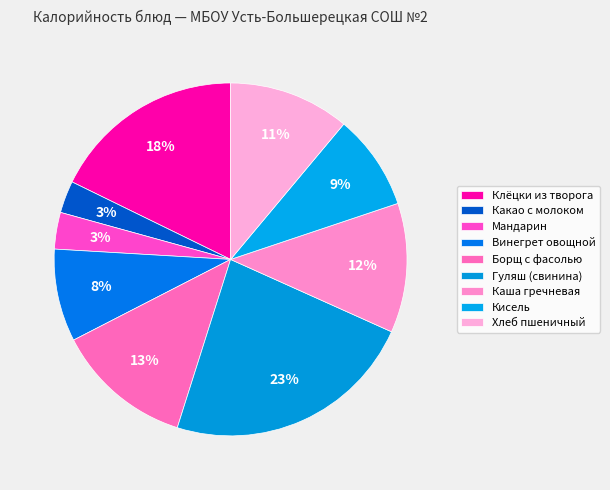

What is the total percentage of Гуляш (свинина) and Винегрет овощной?

31.6%